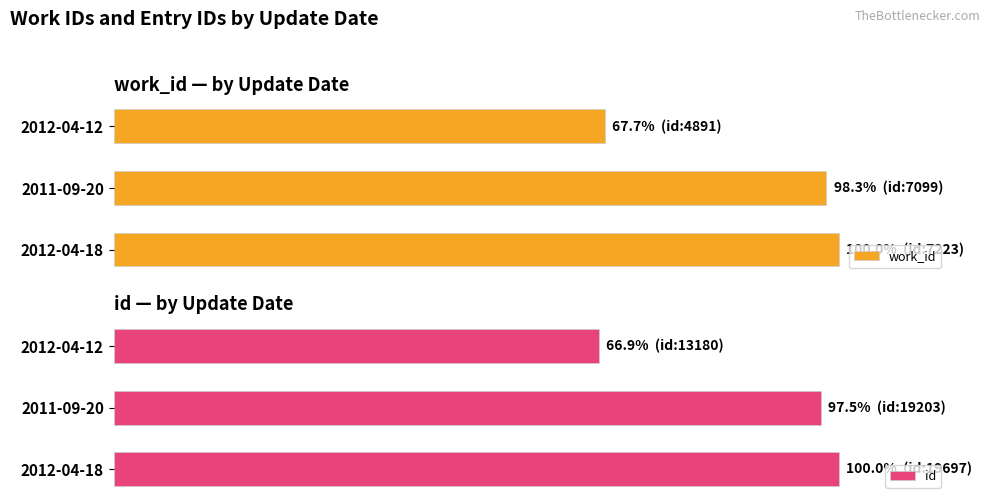

Where is id nearest to the value 83?

2011-09-20